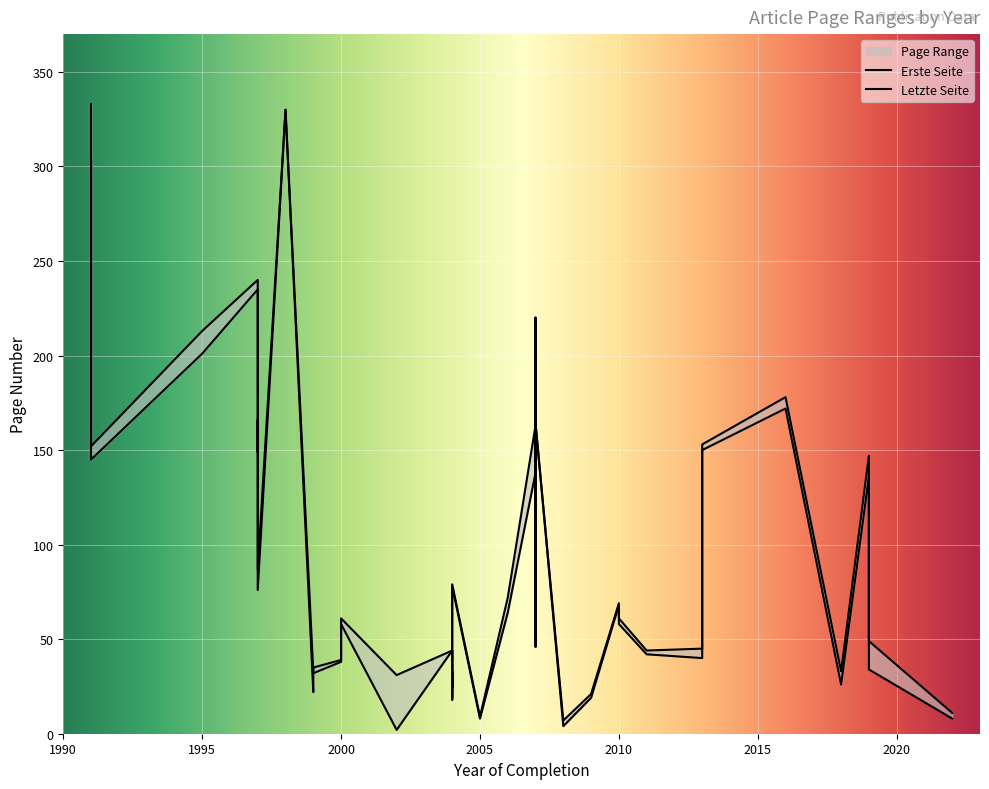

What is the minimum value shown in the chart?

2